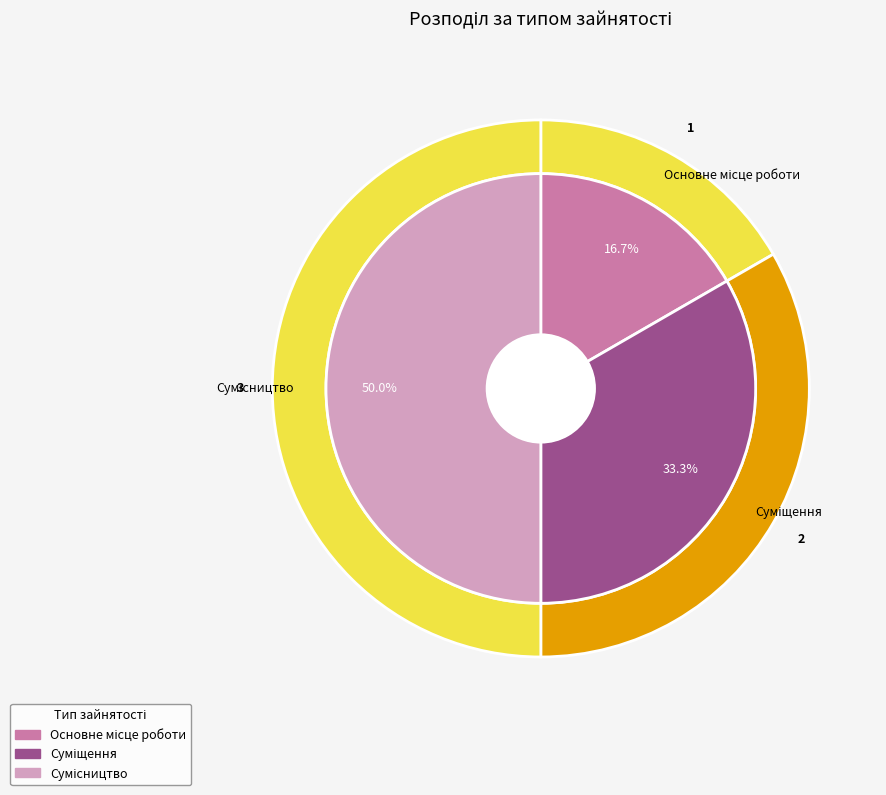

Is there a majority slice in this chart?

No